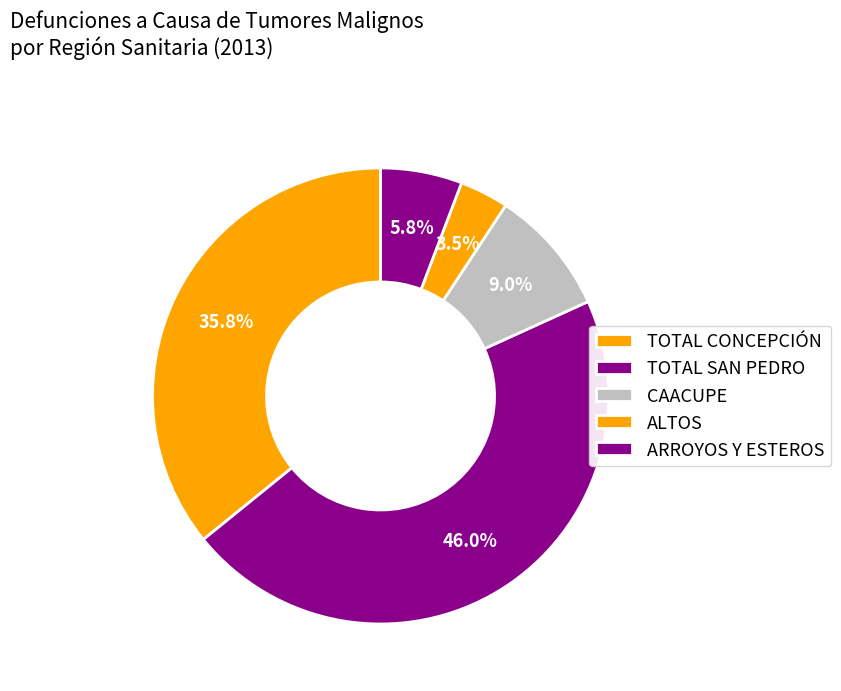

Which has a higher value, TOTAL SAN PEDRO or ARROYOS Y ESTEROS?

TOTAL SAN PEDRO